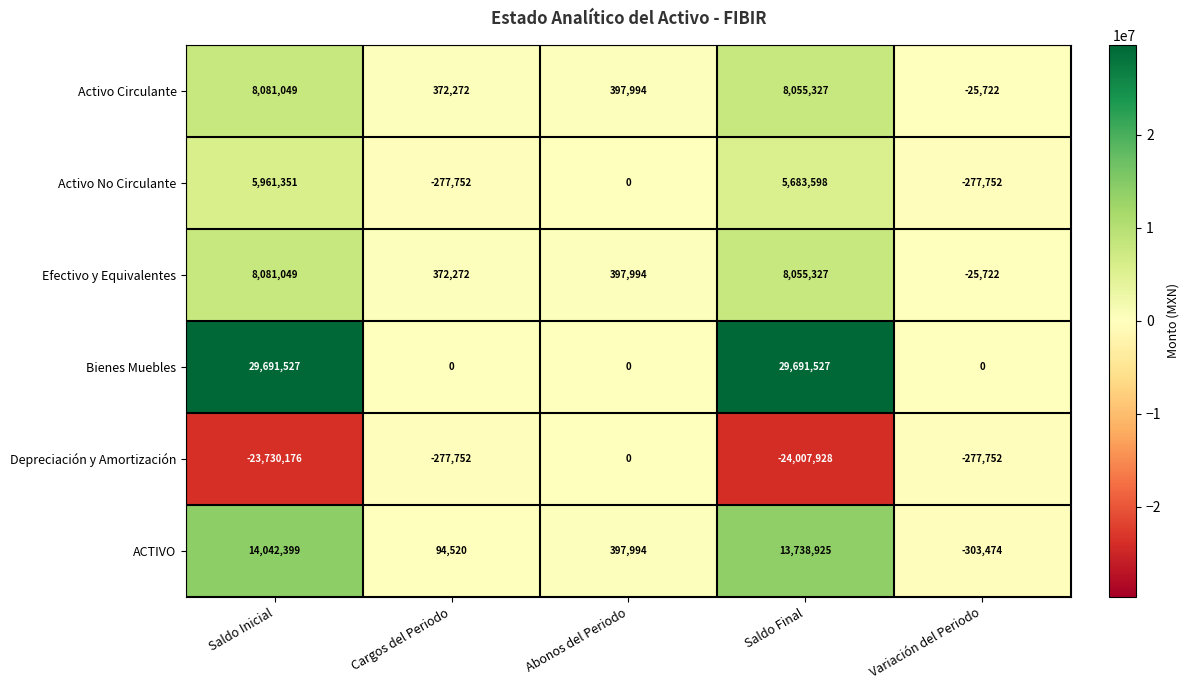

How many data points does each series have?

5